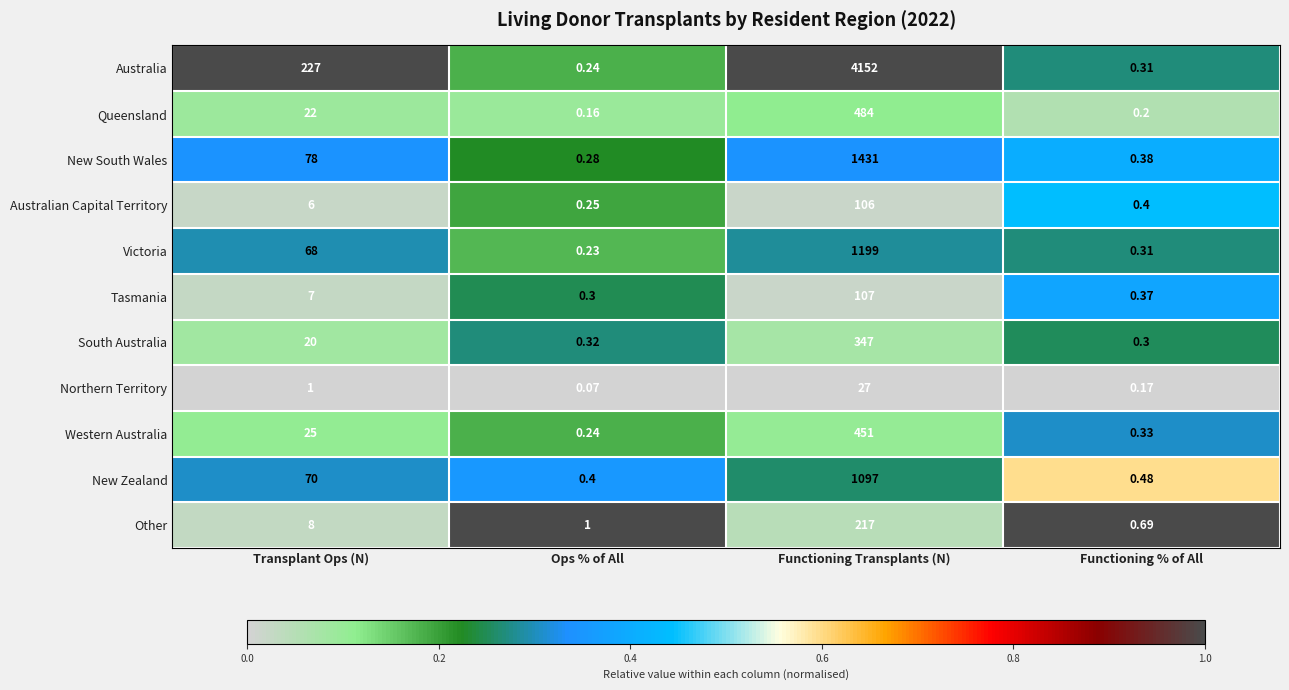

At which category does the chart reach its peak across all series?

Functioning Transplants (N)